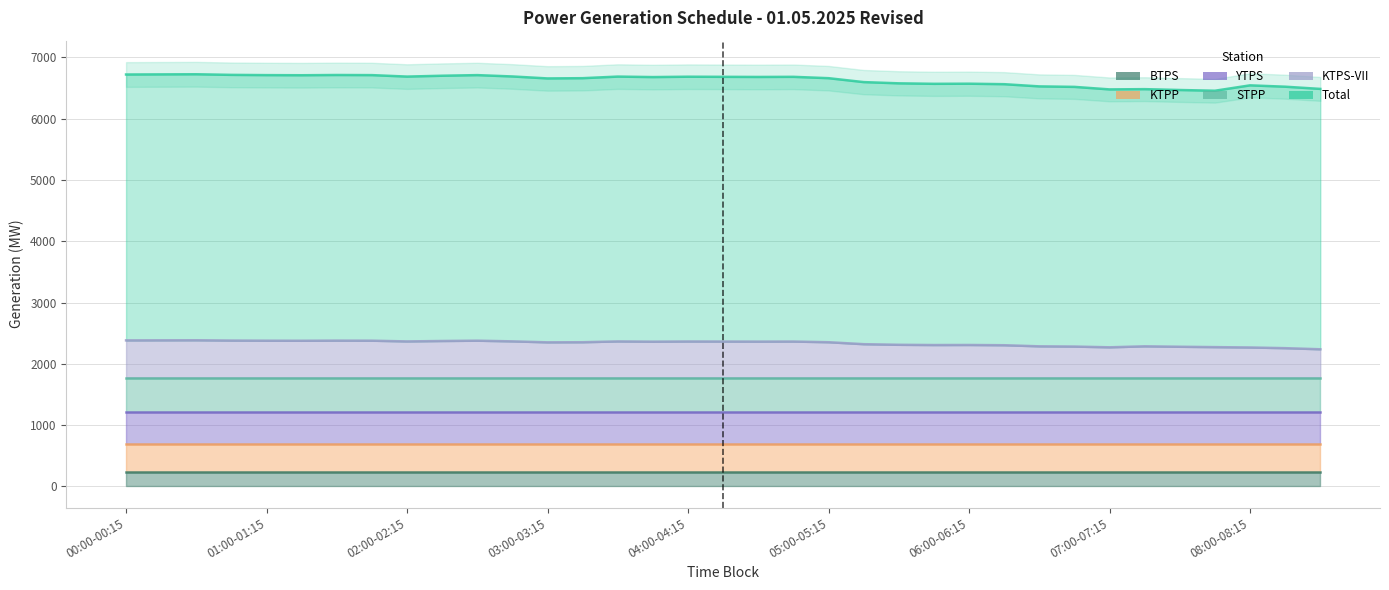

True or false: KTPP and Total cross at least once.

False